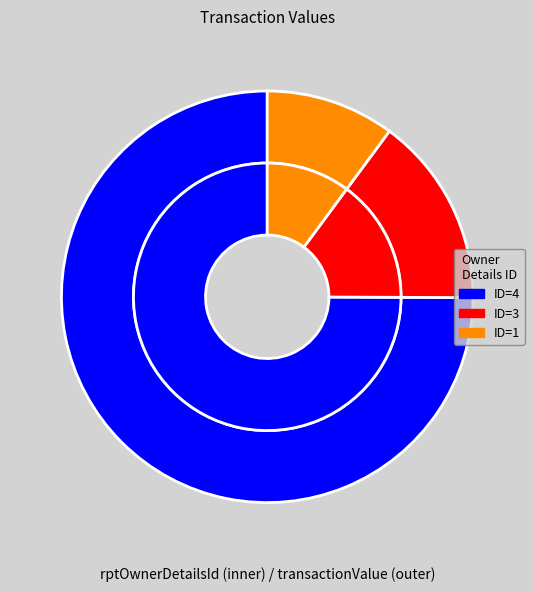

Count the number of slices in the pie.

3